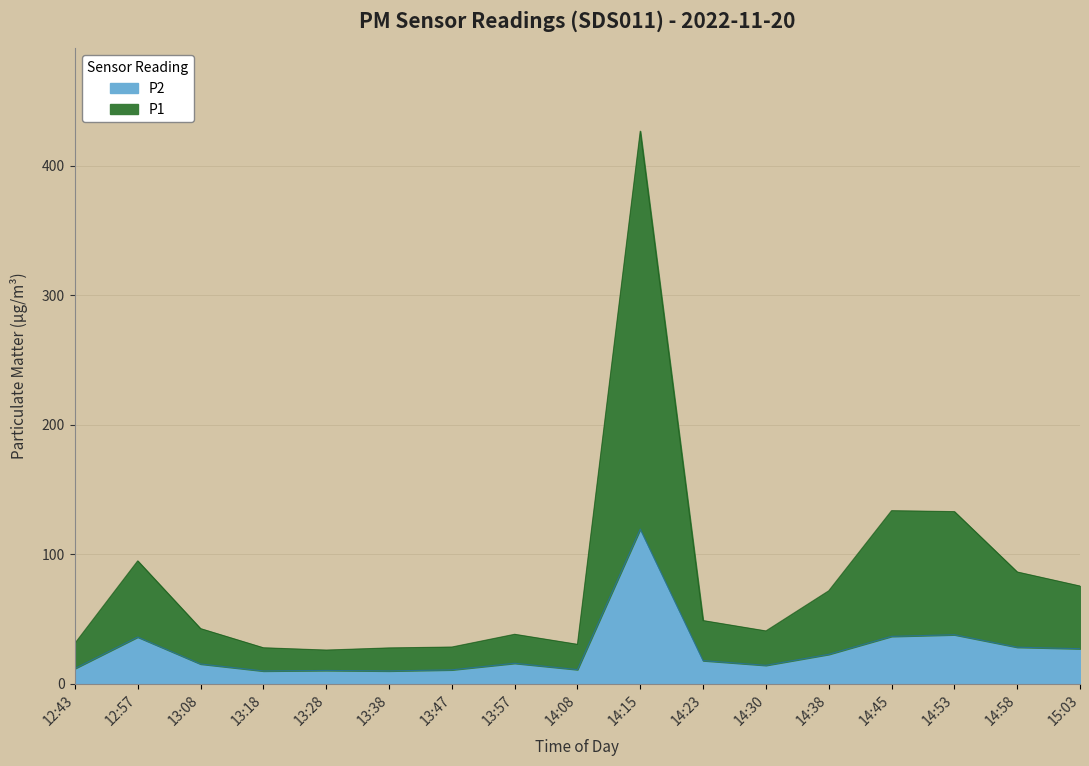

True or false: P1 and P2 cross at least once.

False